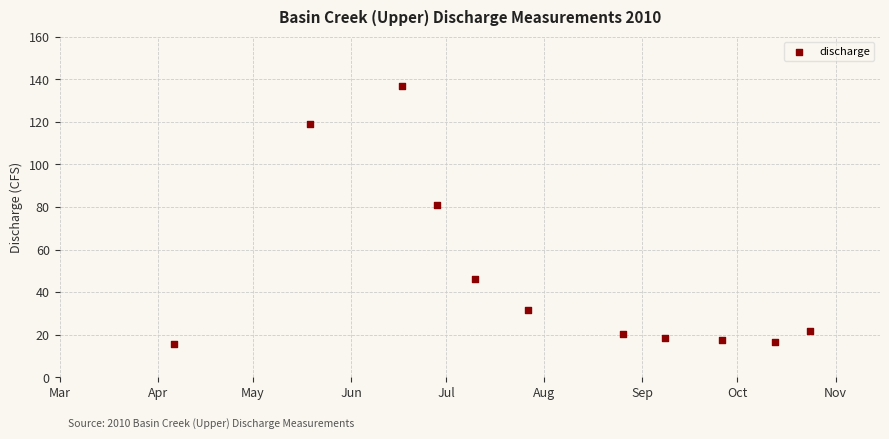

What is the range of Y values (max minus min)?

121.4